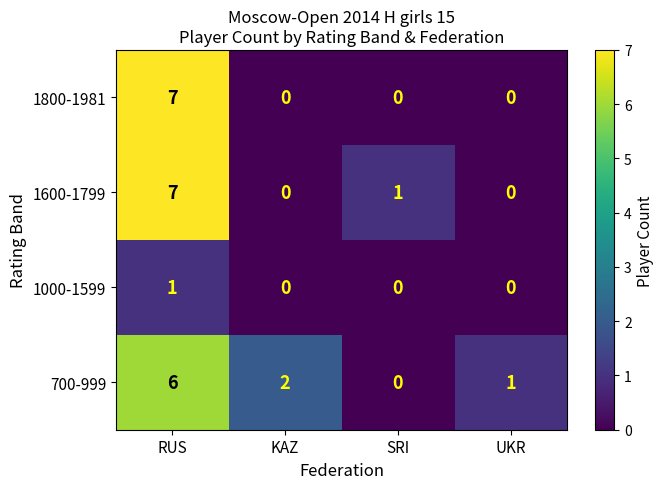

How many categories are shown in the chart?

4